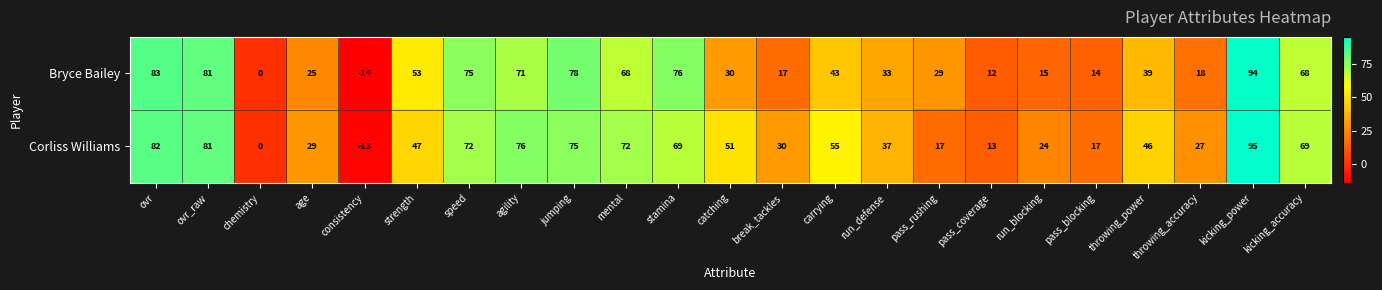

At which category does the chart reach its minimum across all series?

consistency